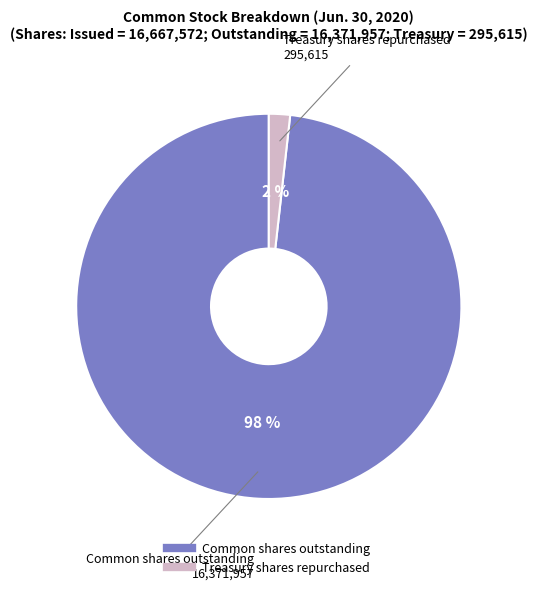

Is there a majority slice in this chart?

Yes